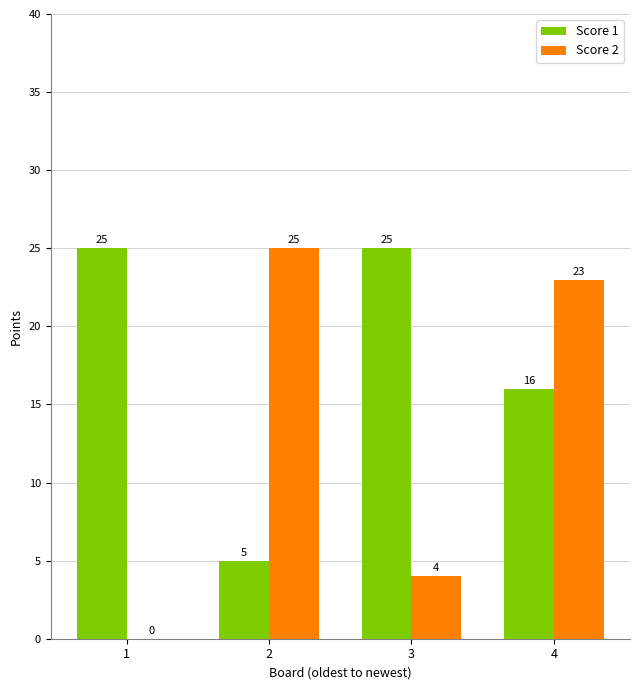

What are all the series names shown in the legend?

Score 1, Score 2